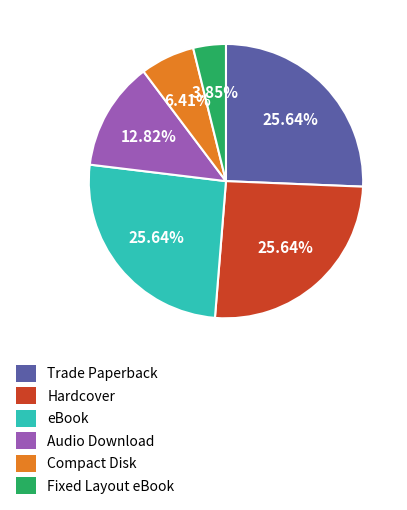

Between Fixed Layout eBook and eBook, which is larger?

eBook